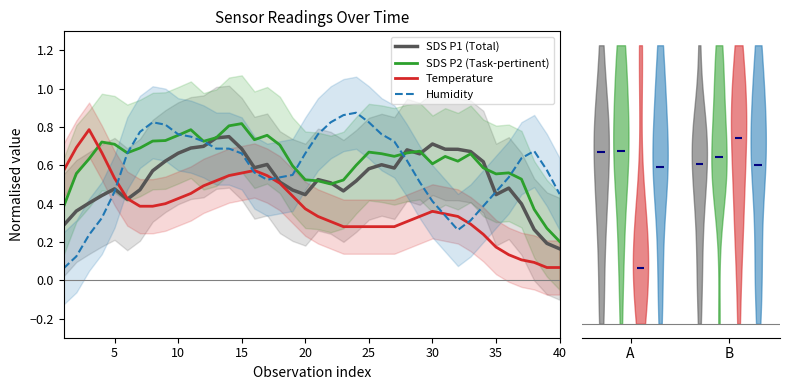

Where is SDS P1 (Total) nearest to the value 0?

40